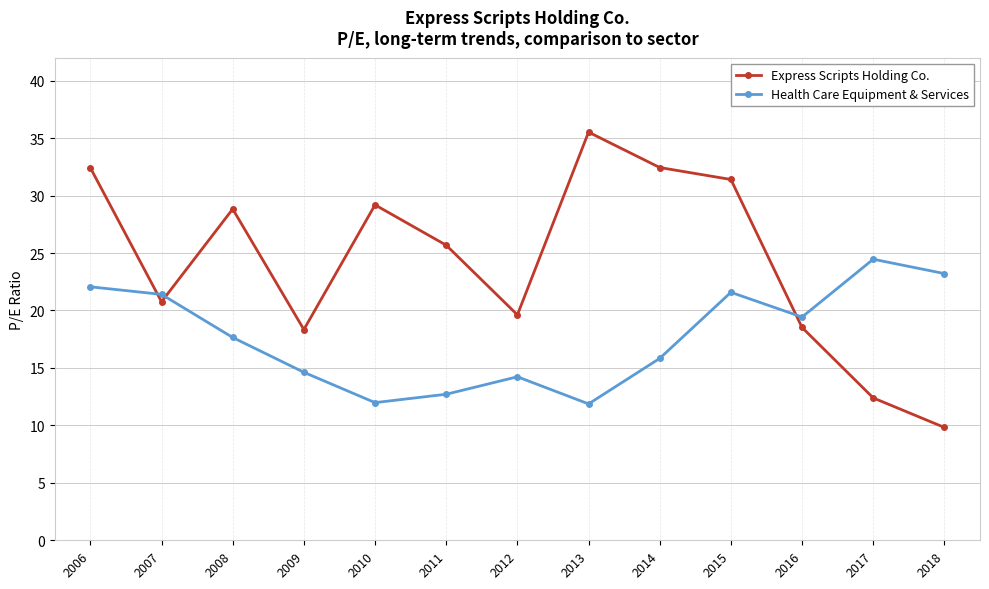

What is the difference between the maximum and minimum values in the Health Care Equipment & Services series?

12.6